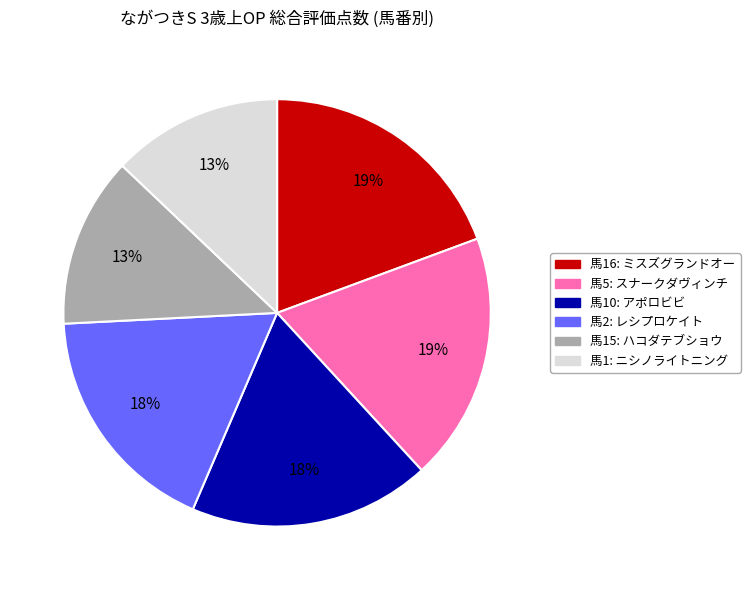

To the nearest percent, what is the difference between the largest and smallest slice percentages?

6%